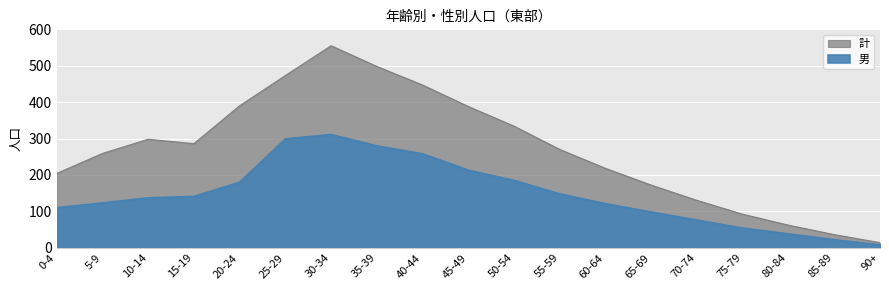

What are all the series names shown in the legend?

男, 計